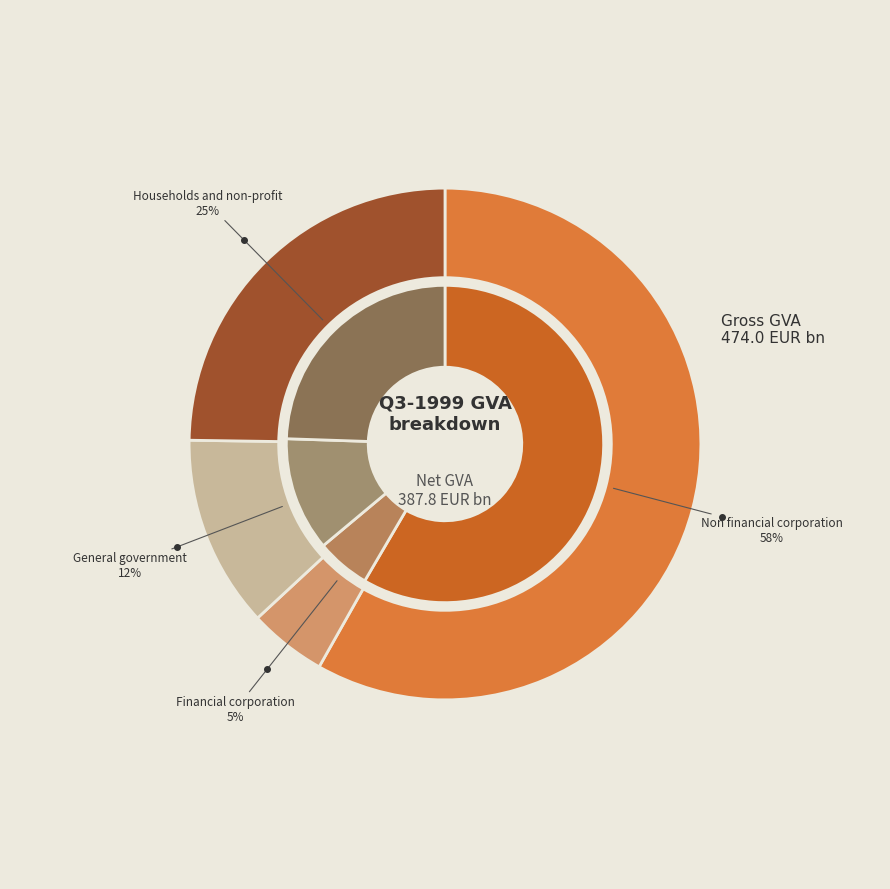

Which category has the biggest portion of the pie?

Non financial corporation